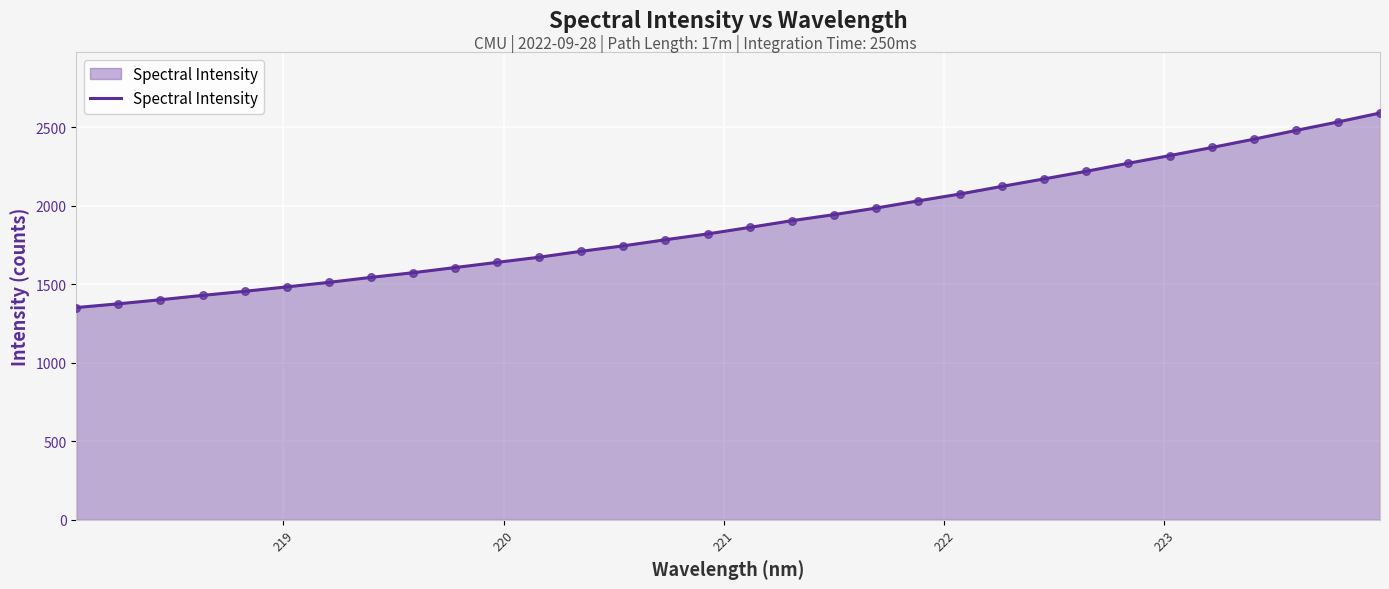

What is the difference between the maximum and minimum values?

1239.0